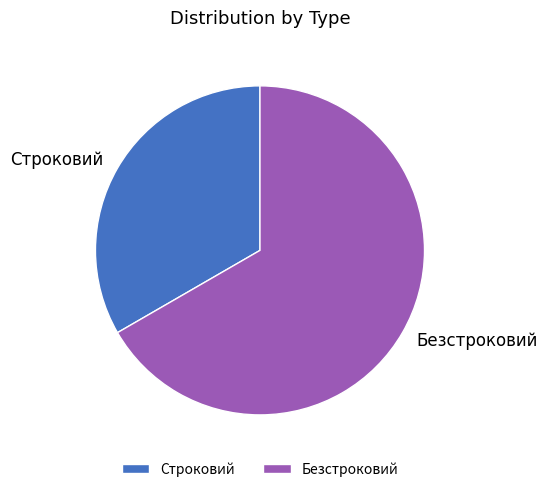

Rank the categories by value from lowest to highest.

Строковий, Безстроковий